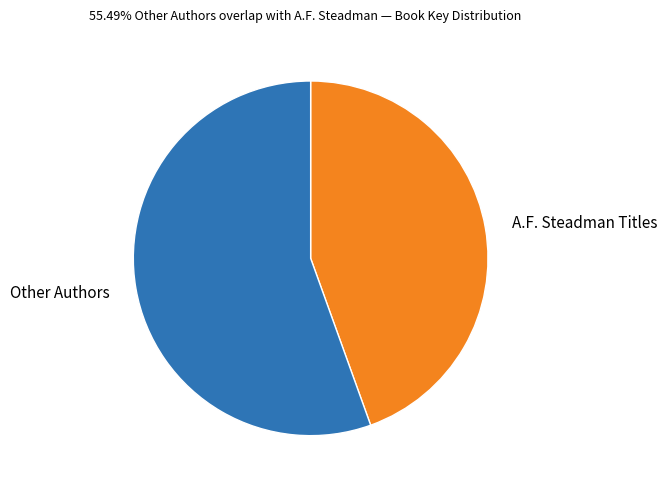

Which category has the biggest portion of the pie?

Other Authors